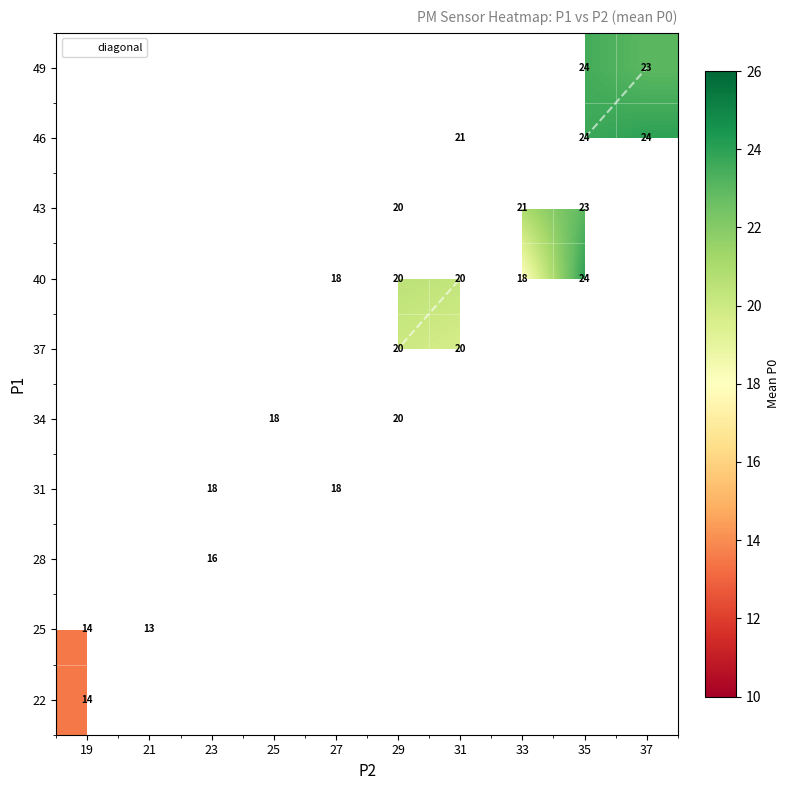

What is the average value of the P1_vals series?

38